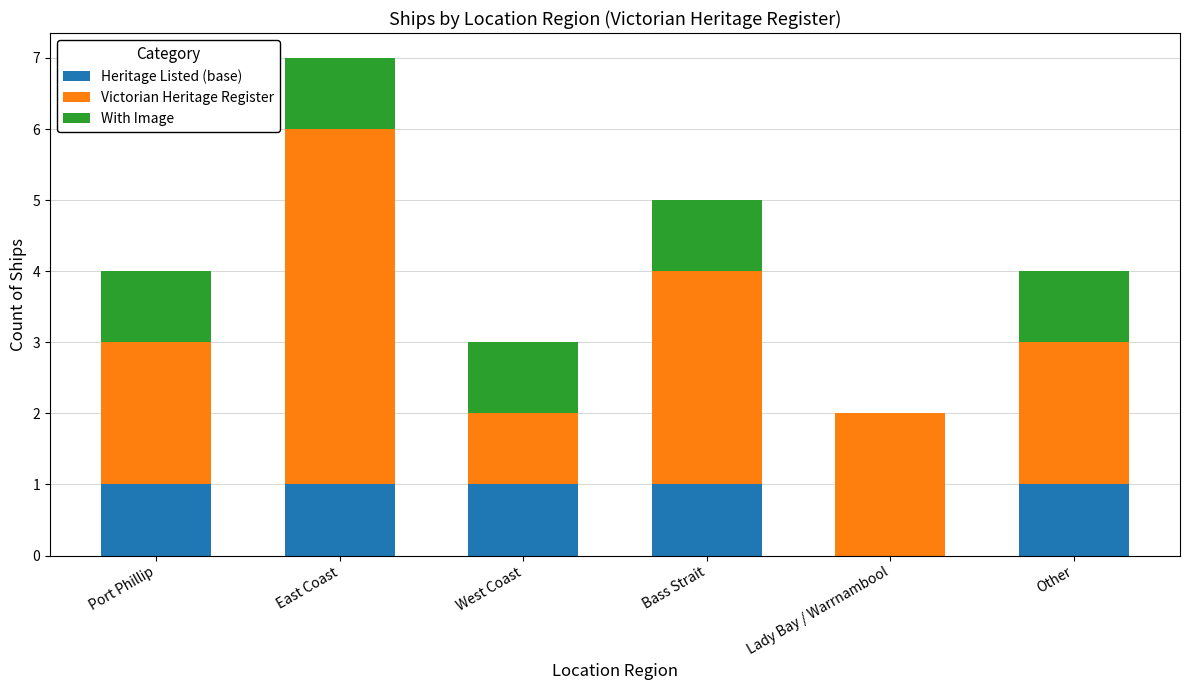

Are the bars grouped side by side (vs. stacked)?

No